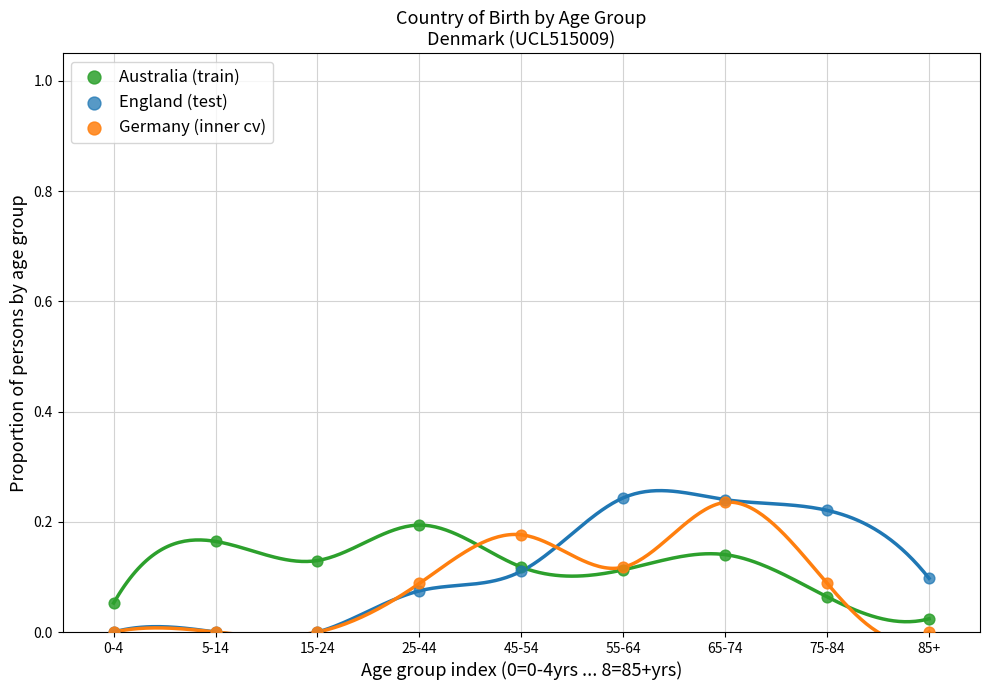

What are all the series names shown in the legend?

Australia (train), England (test), Germany (inner cv)